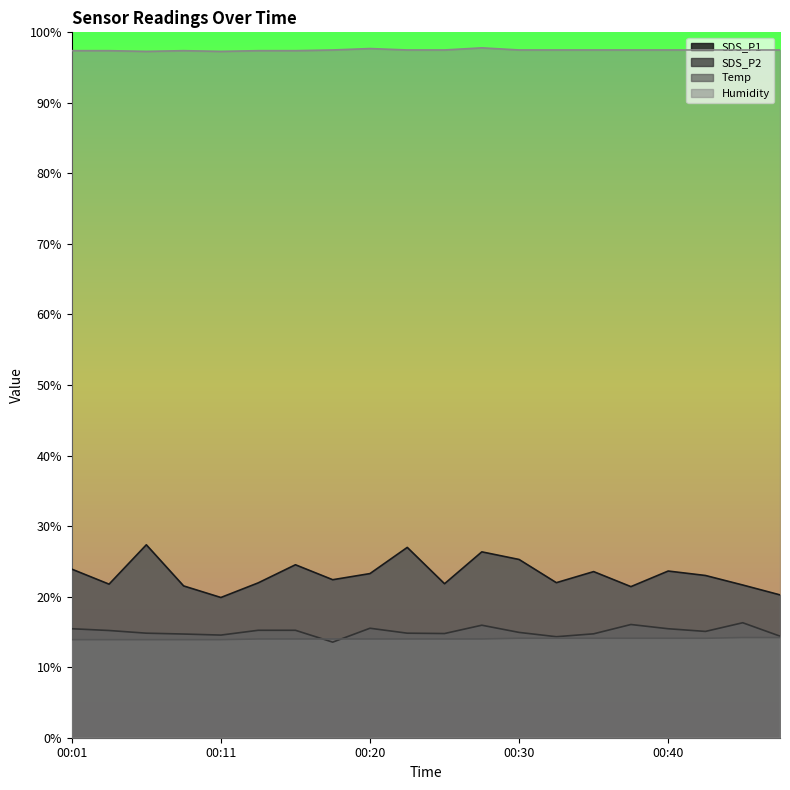

What is the highest value of the SDS_P2 series?

16.3